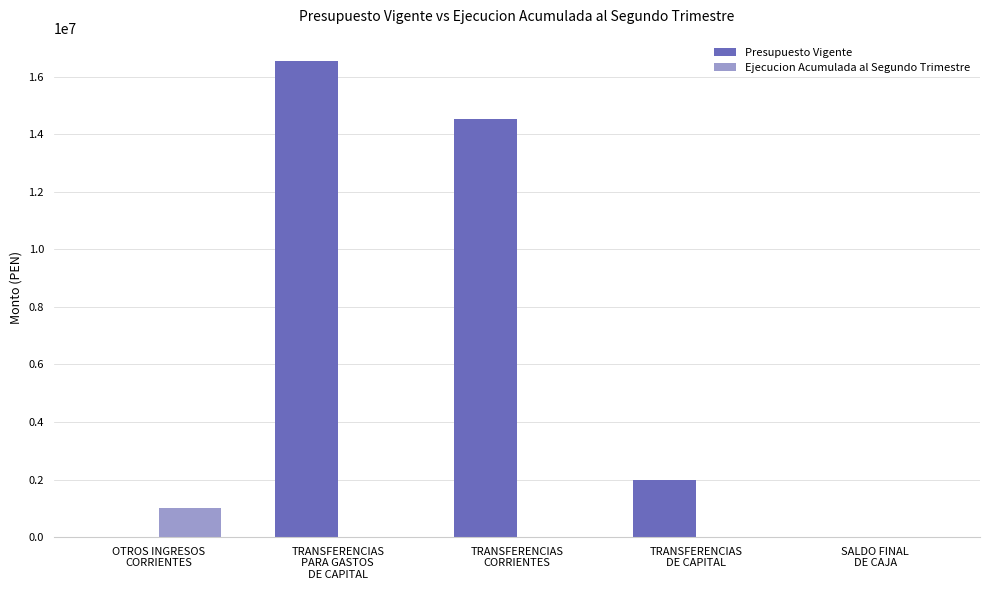

How many groups of bars are there?

5